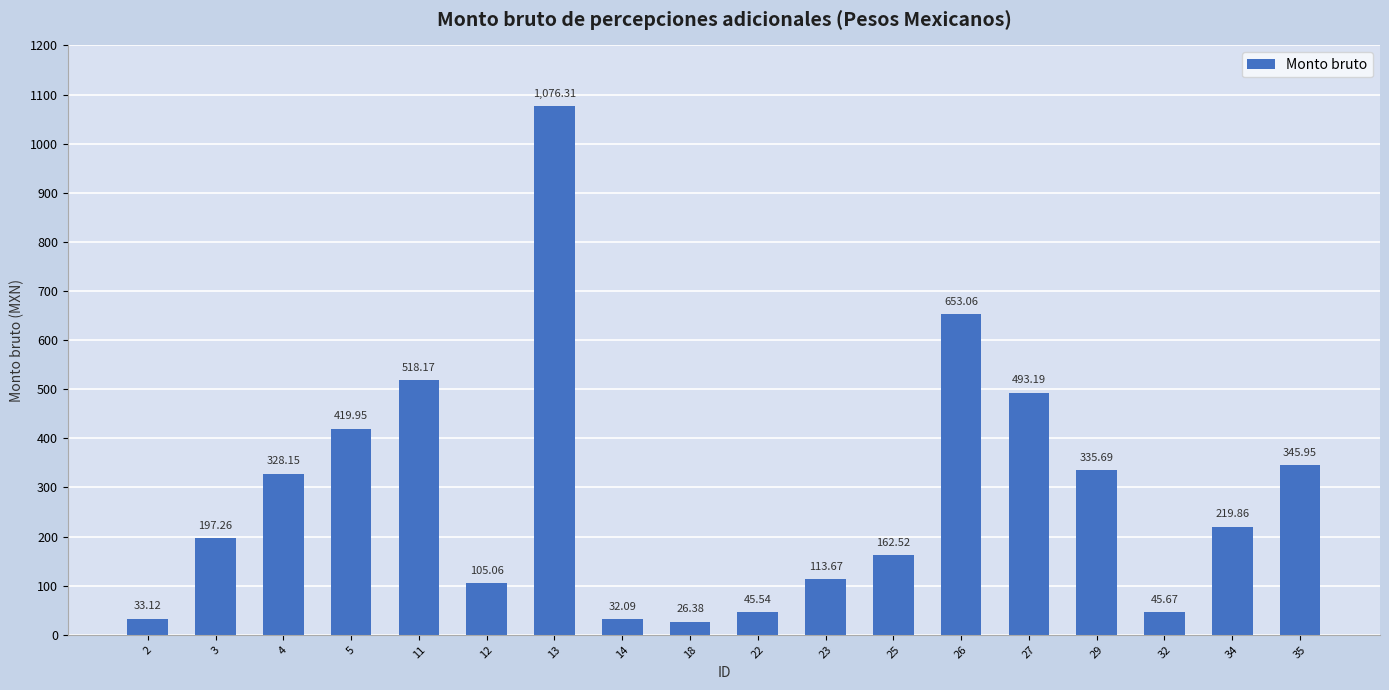

What is the maximum value shown in the chart?

1076.3